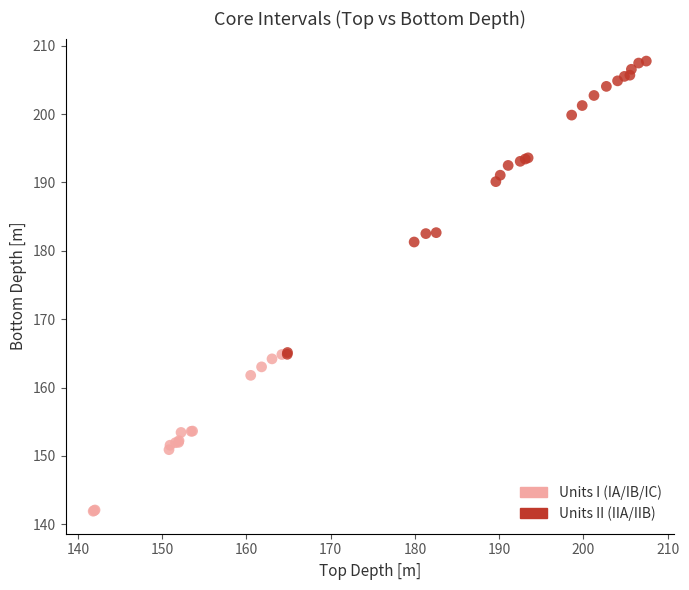

Which series has the widest spread of Y values?

Units II (IIA/IIB)